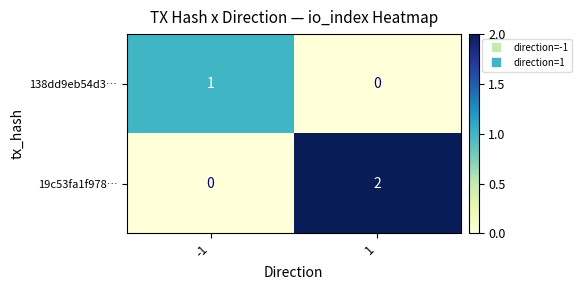

Which series changed the most between -1 and 1?

19c53fa1f978…